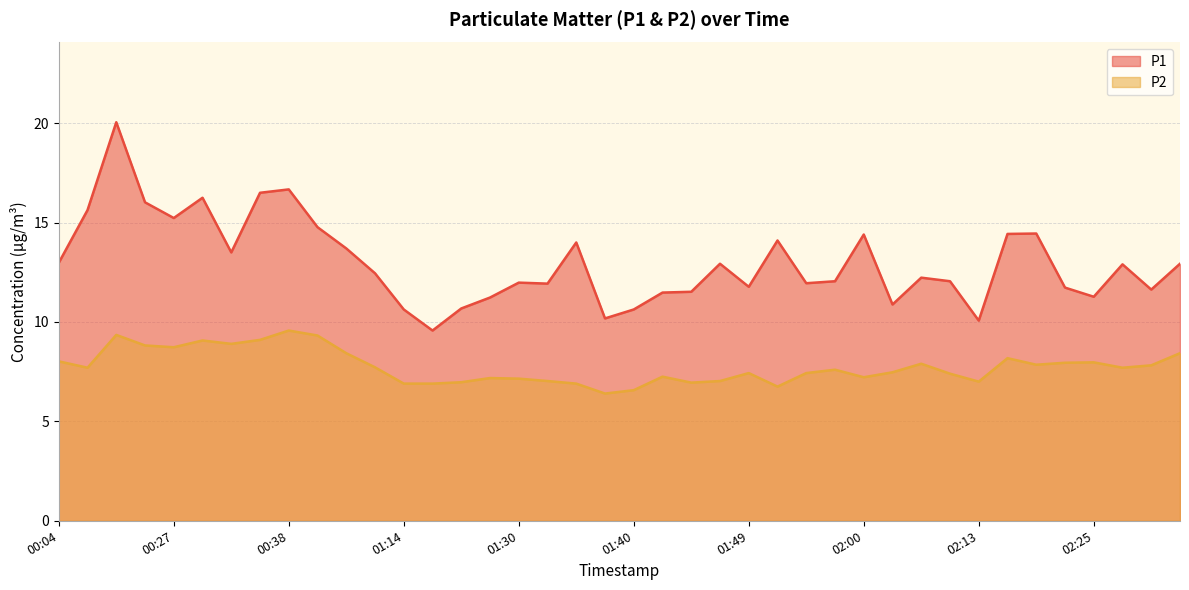

True or false: P1 and P2 intersect in this chart.

False